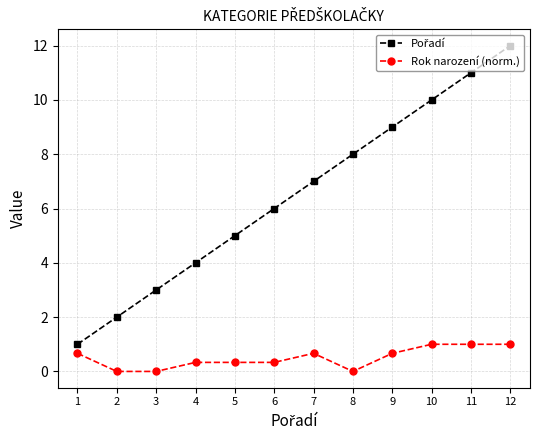

What is the difference between the second highest and minimum values in the Rok narození (norm.) series?

1.0